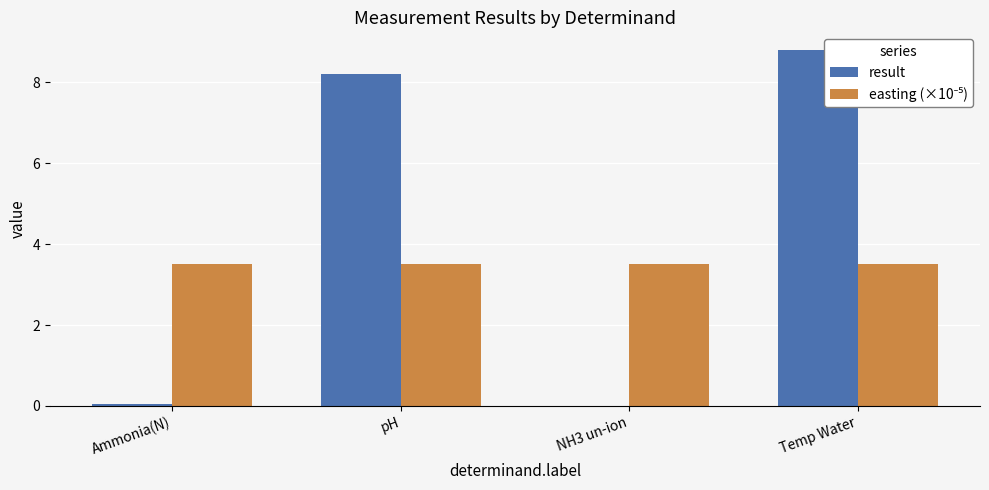

What is the maximum value shown in the chart?

8.8